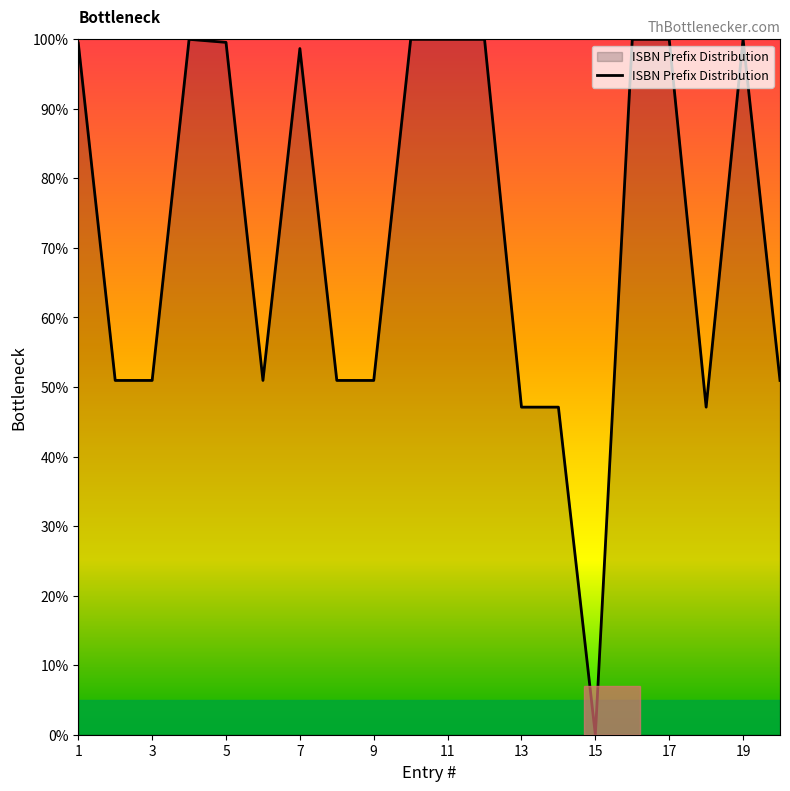

What is the greatest value displayed?

100.0